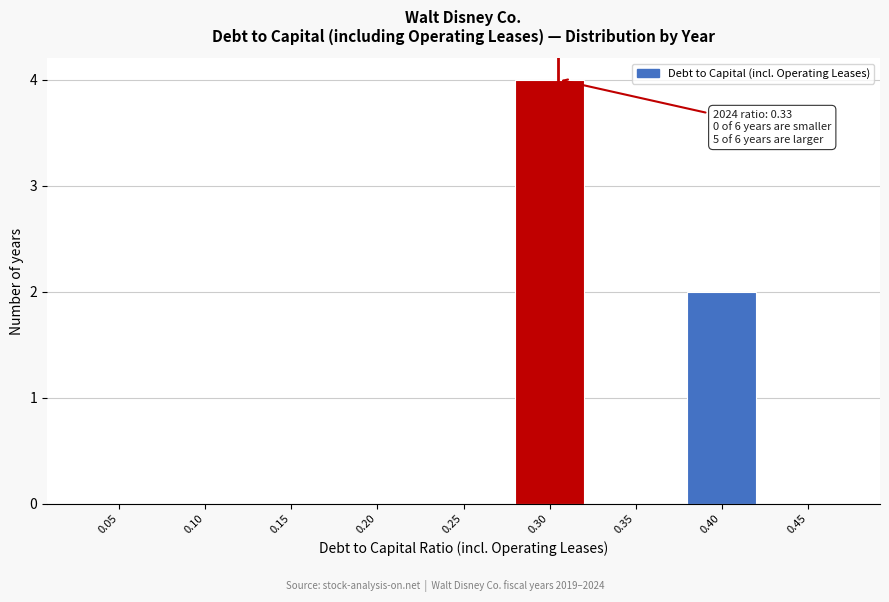

Reading left to right, list all the values displayed in this chart.

0.05=0	0.10=0	0.15=0	0.20=0	0.25=0	0.30=4	0.35=0	0.40=2	0.45=0